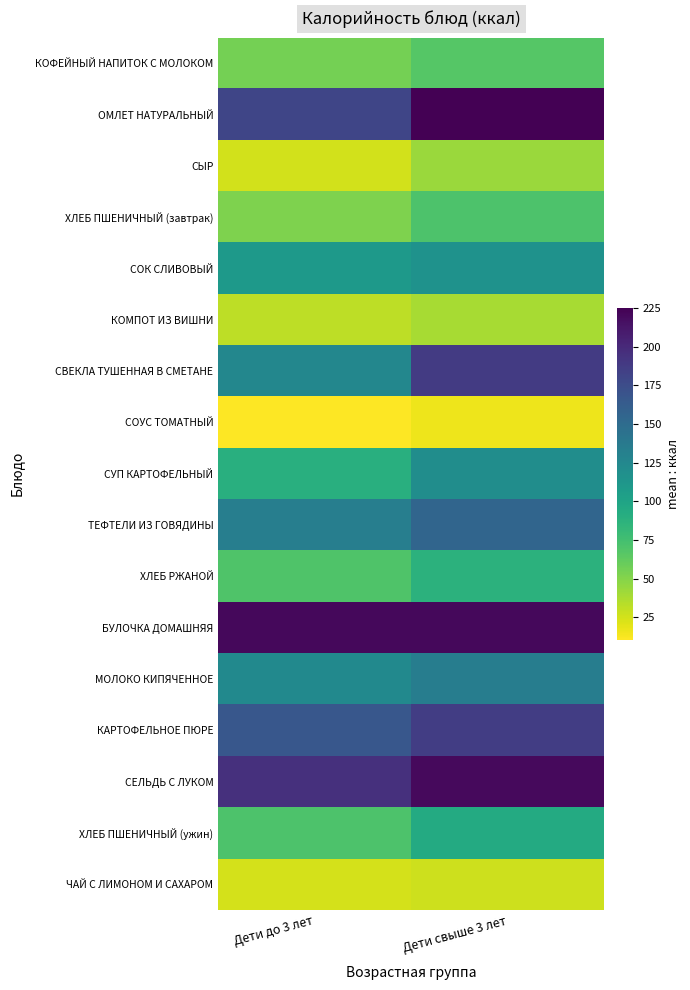

What is the total value across all series at Дети до 3 лет?

1682.0